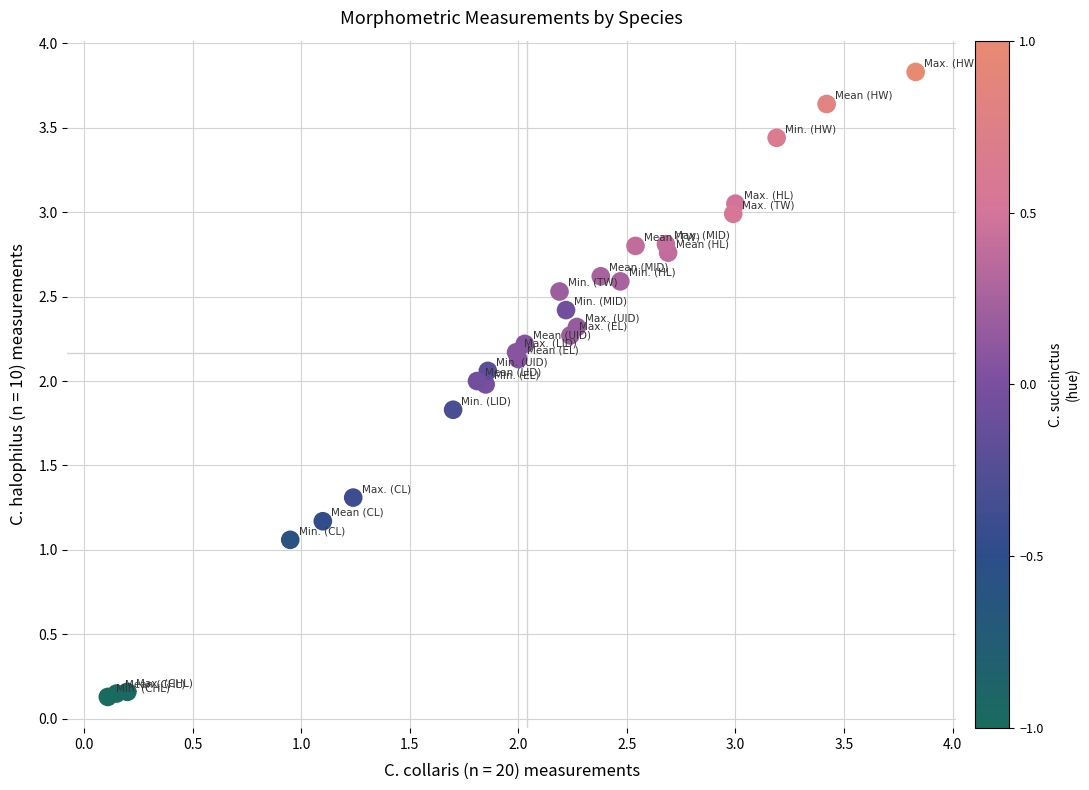

What Y value in the scatter plot is closest to 1?

1.1